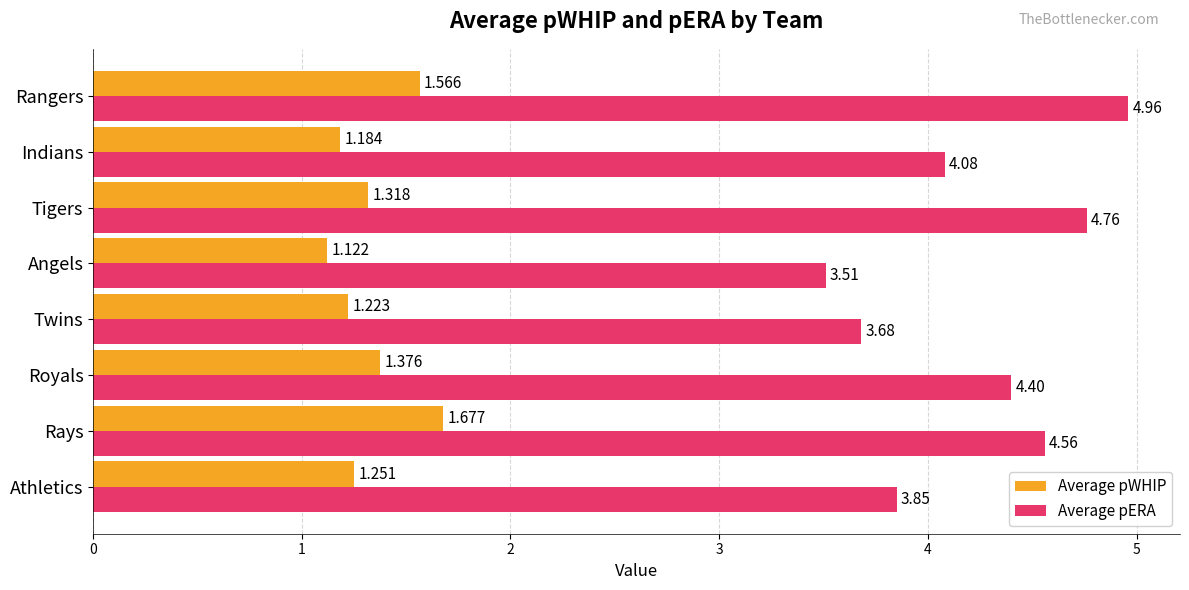

List the labels in order of Average pERA value, smallest first.

Angels, Twins, Athletics, Indians, Royals, Rays, Tigers, Rangers